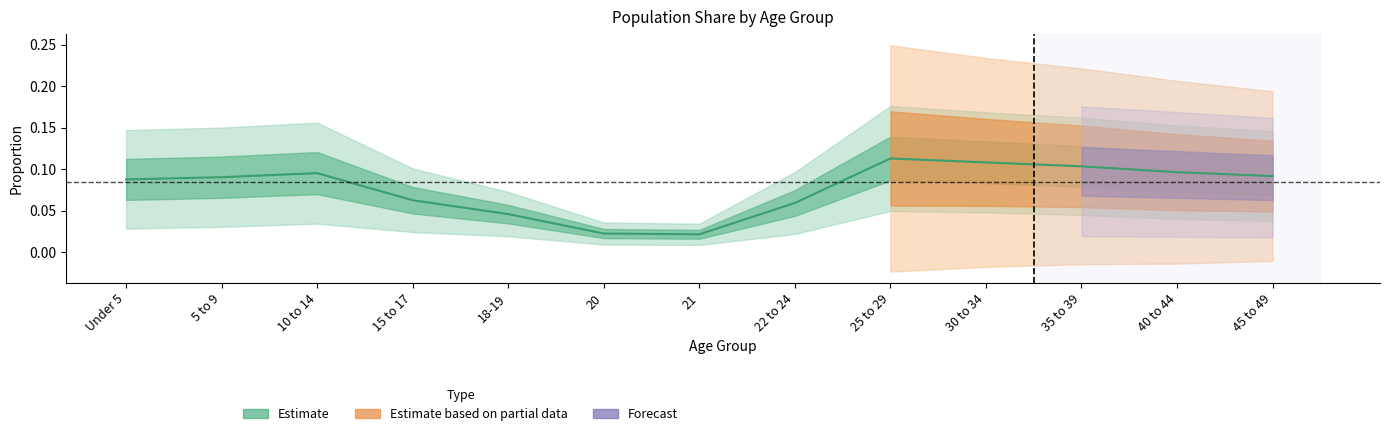

True or false: there are more than 2 points higher than both neighbors.

False